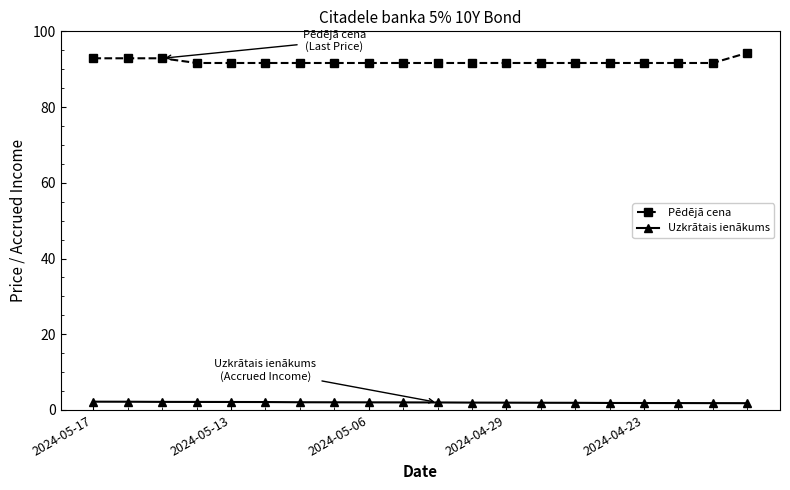

At how many categories does at least one series exceed 24?

20